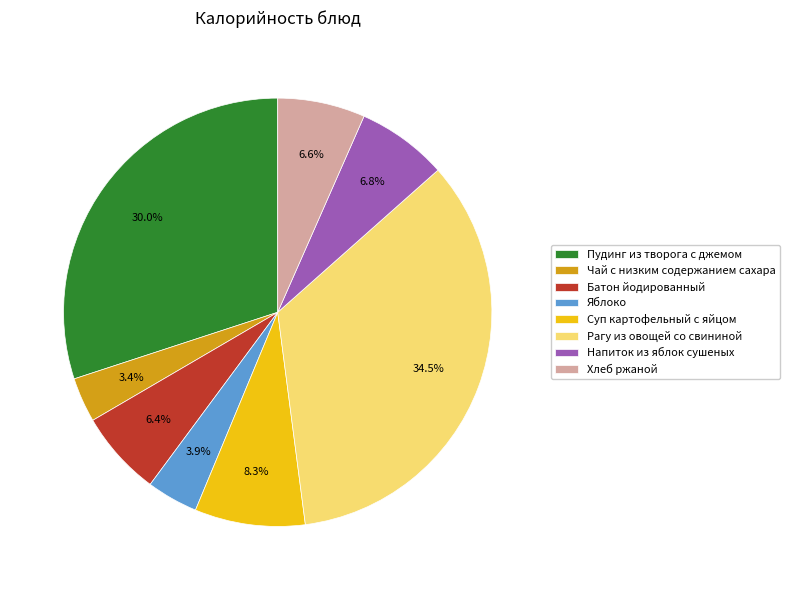

What is the largest slice in the pie chart?

Рагу из овощей со свининой